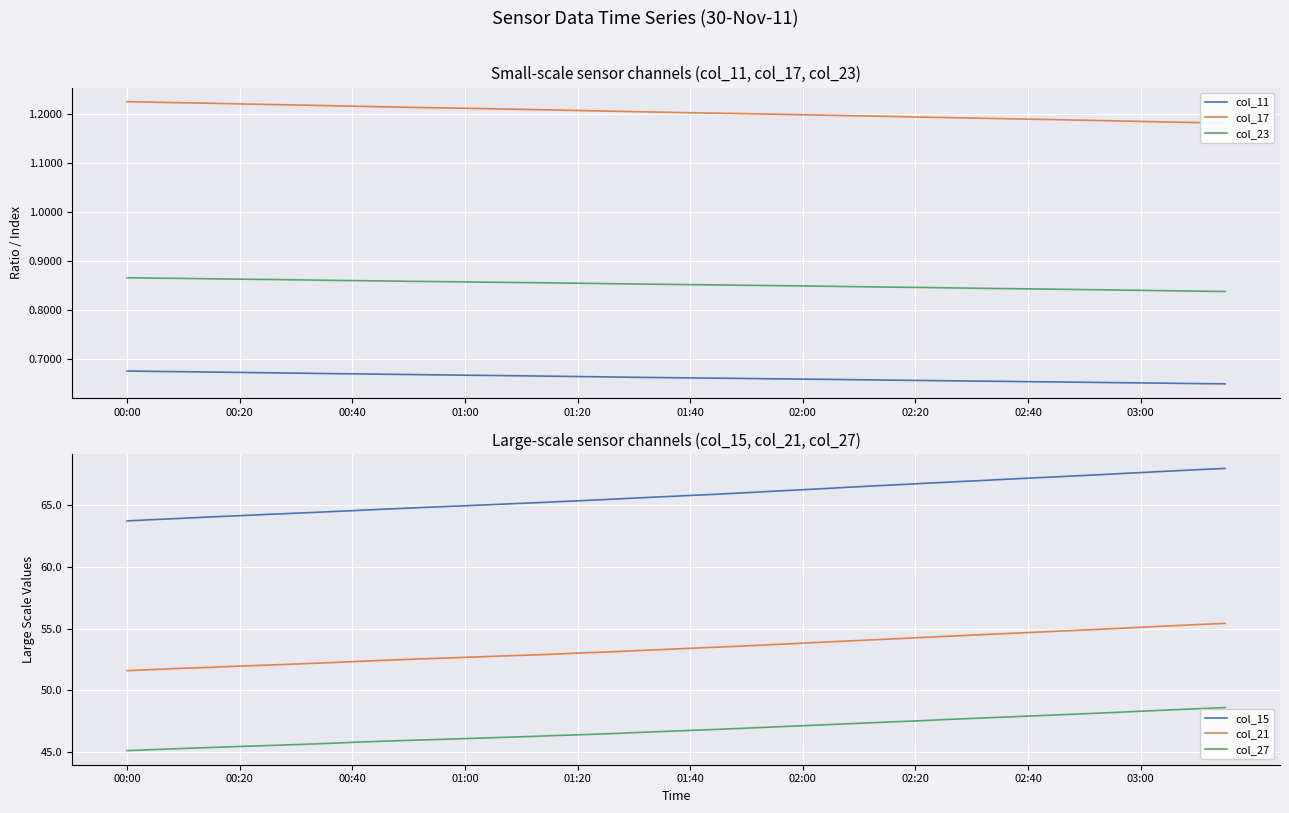

What is the lowest value of the col_17 series?

1.2